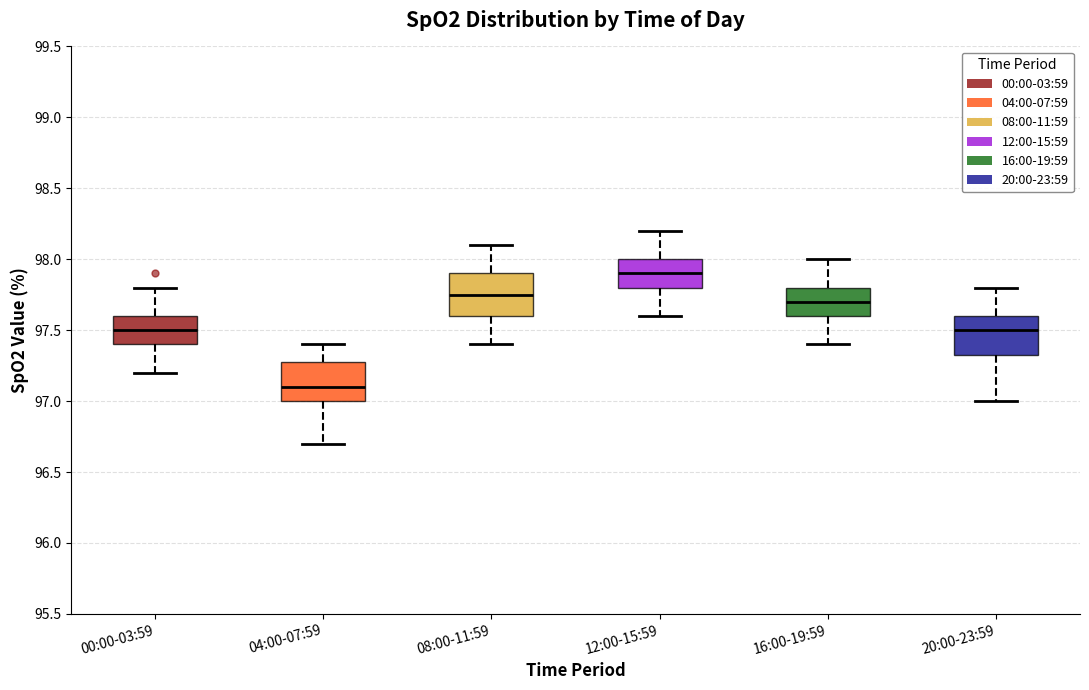

Where does the median line of the box for 04:00-07:59 sit on the y-axis? The values are not printed on the chart, so give them approximately, as read against the axis.

97.10